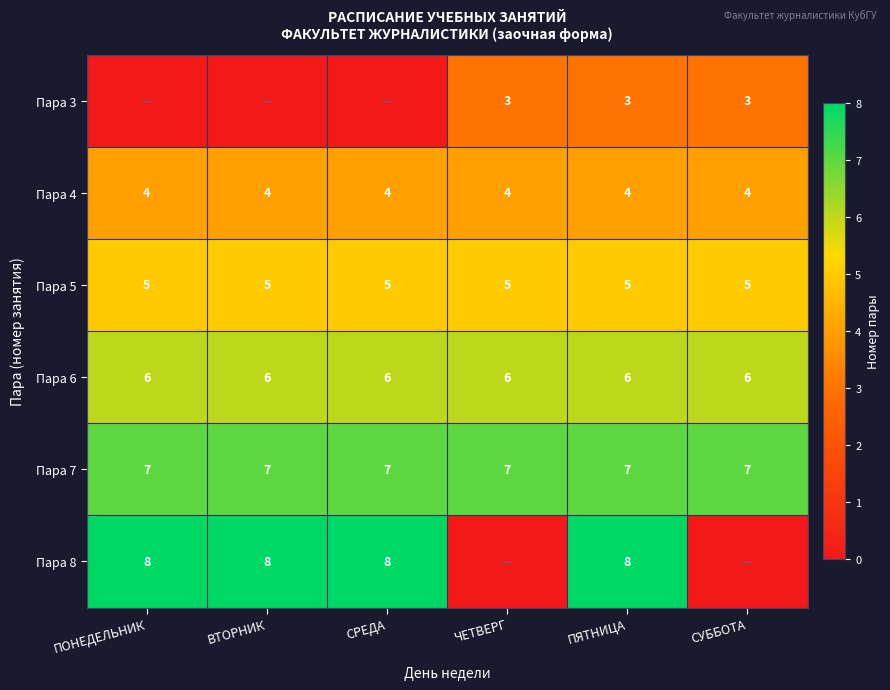

What is the approximate value of Пара 6 at СРЕДА?

6